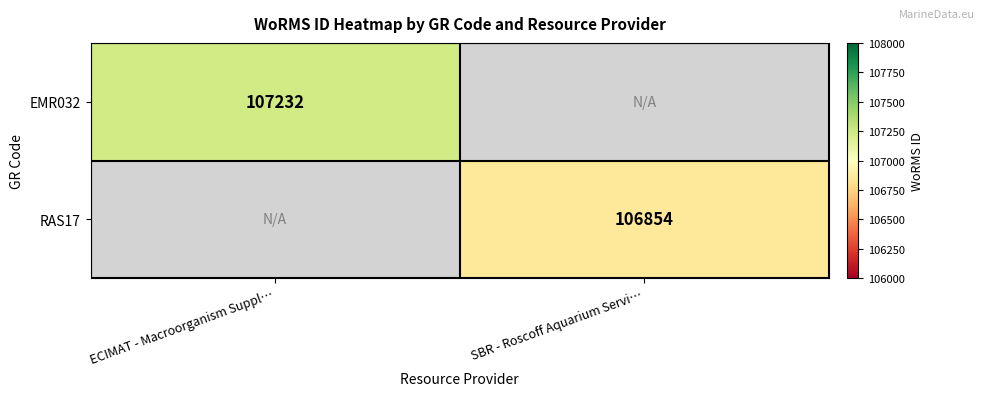

True or false: EMR032 has a value of 189830 at ECIMAT - Macroorganism Suppl….

False